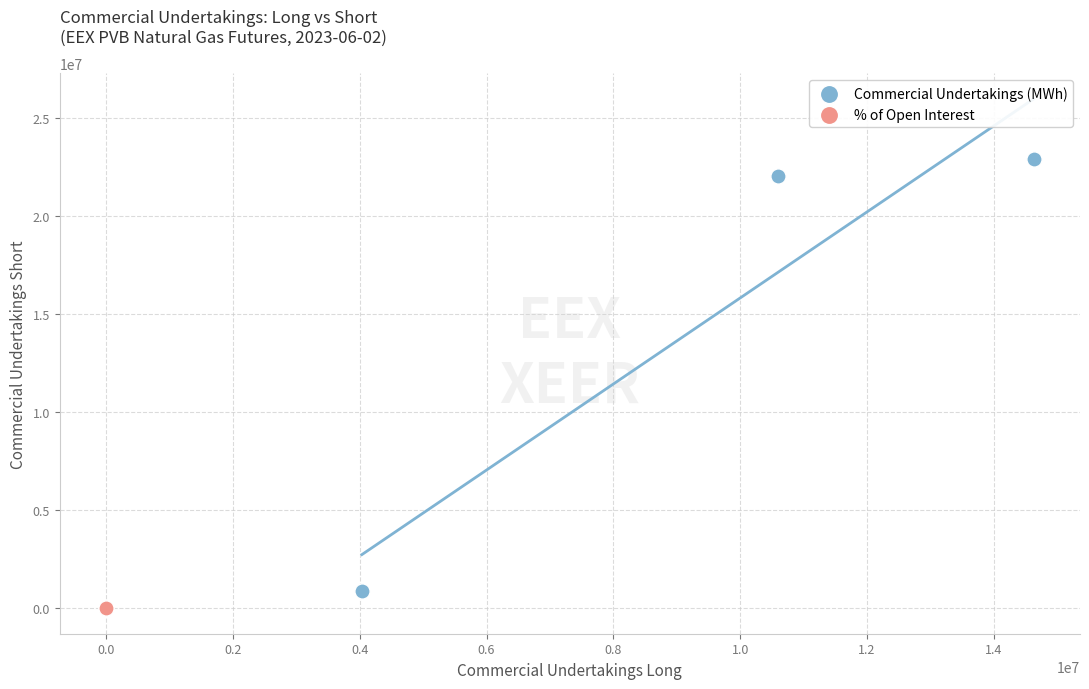

What are all the series names shown in the legend?

Commercial Undertakings (MWh), % of Open Interest